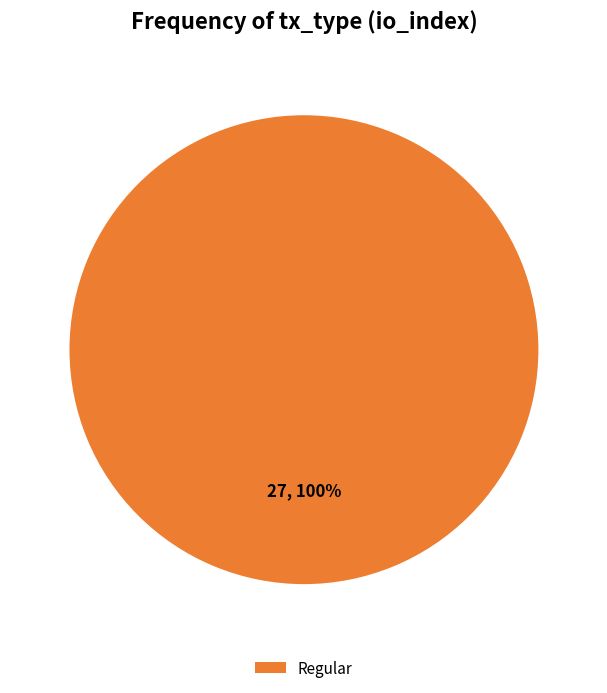

Does any single category account for the majority?

Yes